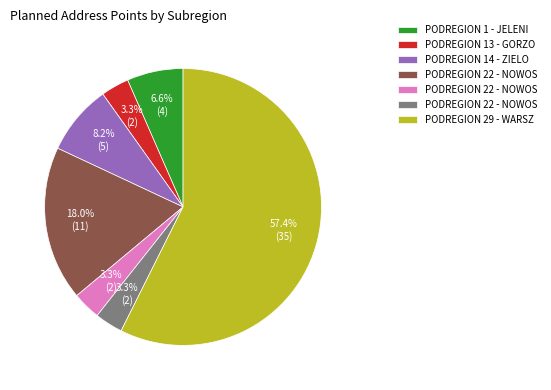

Does any single category account for the majority?

Yes